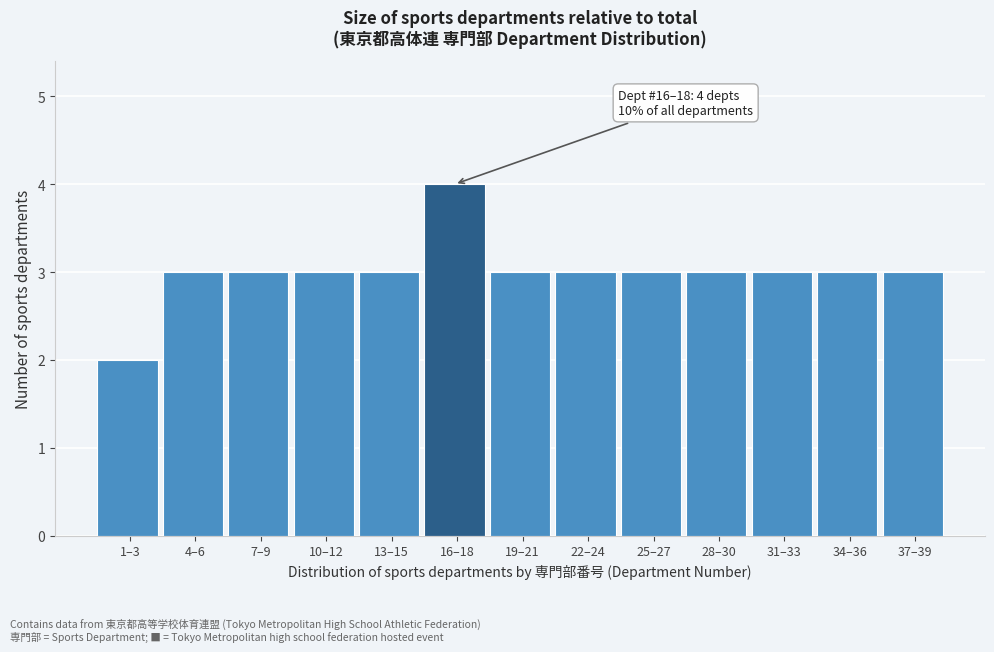

Reading left to right, transcribe all the data shown in this chart.

2	3	3	3	3	4	3	3	3	3	3	3	3